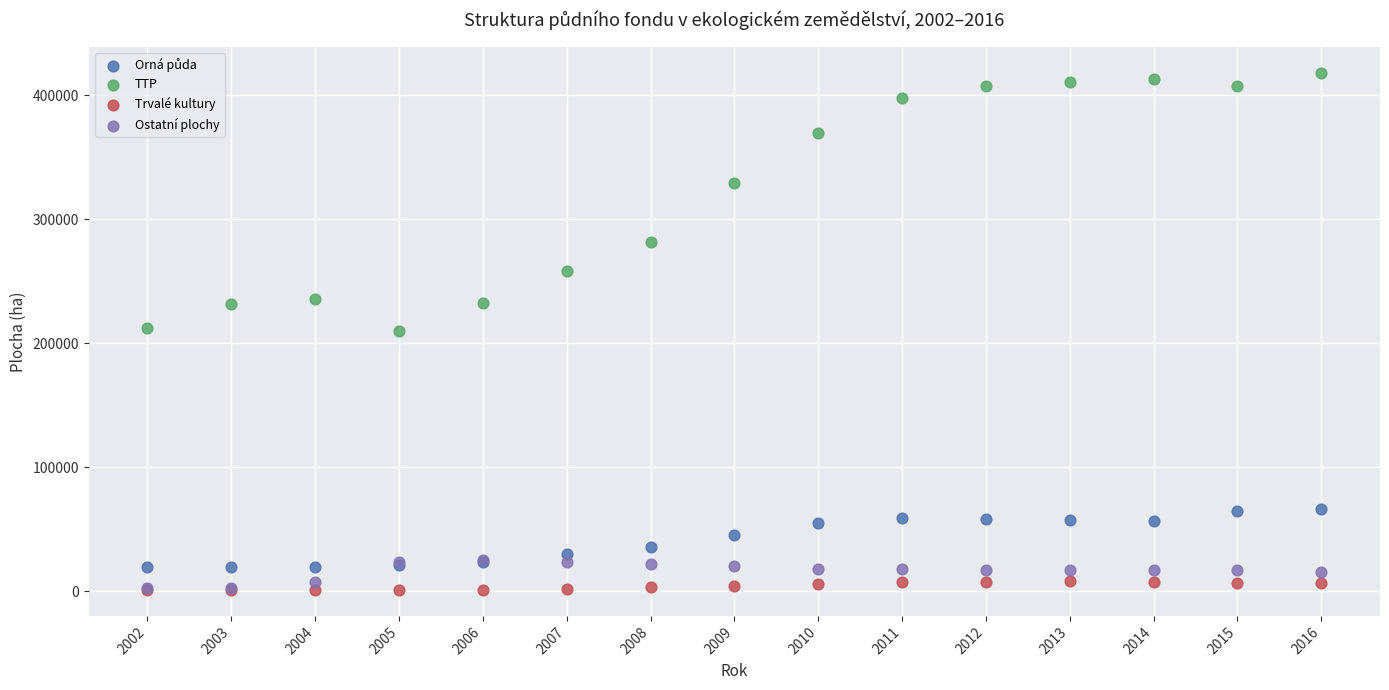

Which series reaches the maximum Y coordinate?

TTP